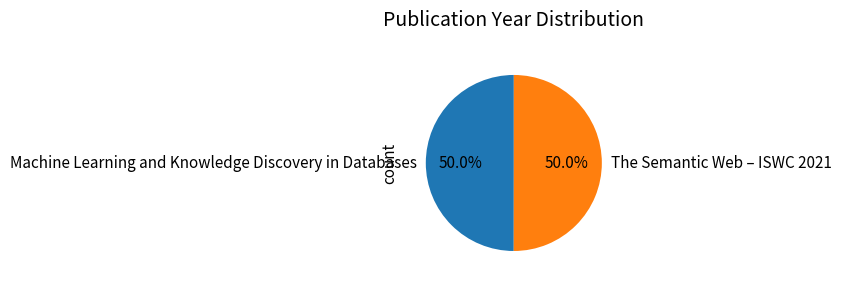

To the nearest percent, what percentage of the pie is Machine Learning and Knowledge Discovery in Databases?

50%